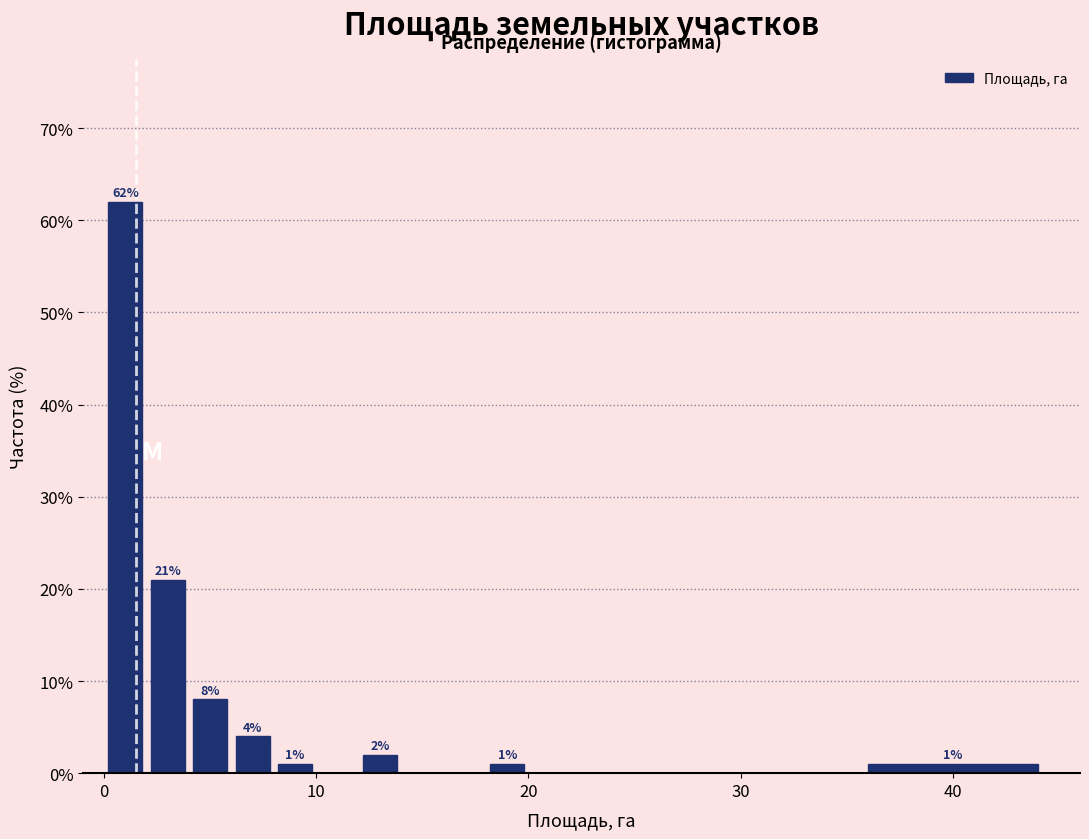

Around what value on the x-axis is the tallest bar? Give the approximate position of its centre, as read against the axis.

1